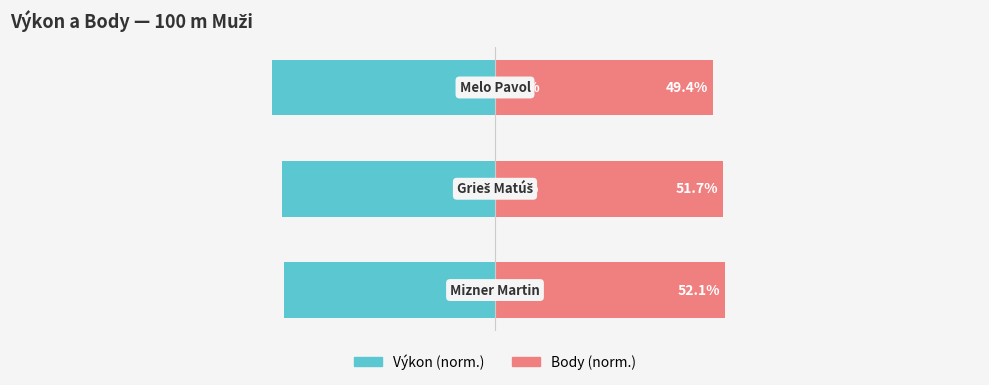

Reading left to right, what are all the values shown in this chart?

Výkon (norm.): -47.9	-48.3	-50.6
Body (norm.): 52.1	51.7	49.4